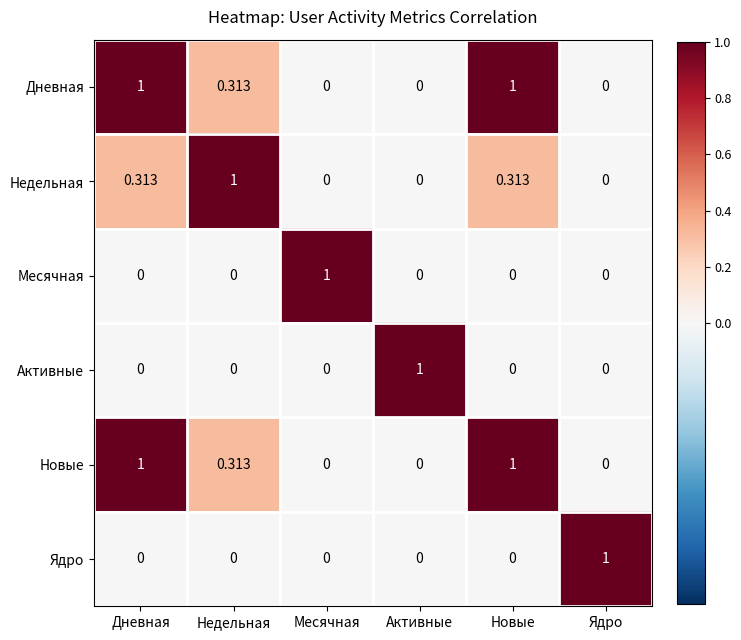

Is the value of Дневная at Дневная greater than the value of Недельная at Активные?

Yes